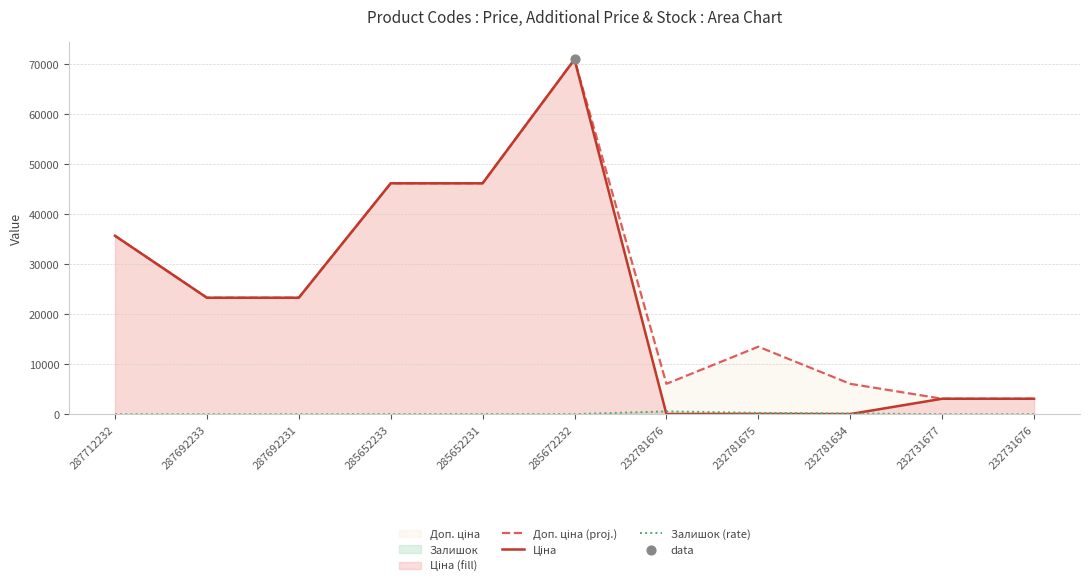

What is the greatest value displayed?

70906.0